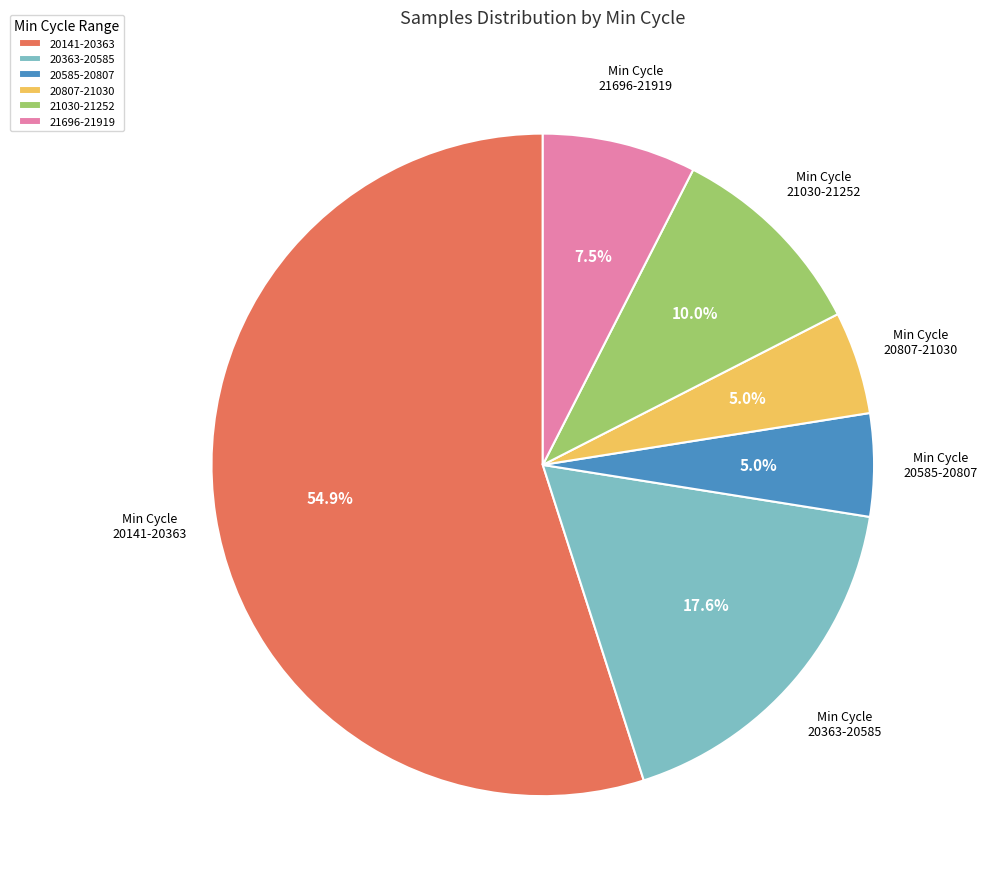

What is the largest slice in the pie chart?

20141-20363